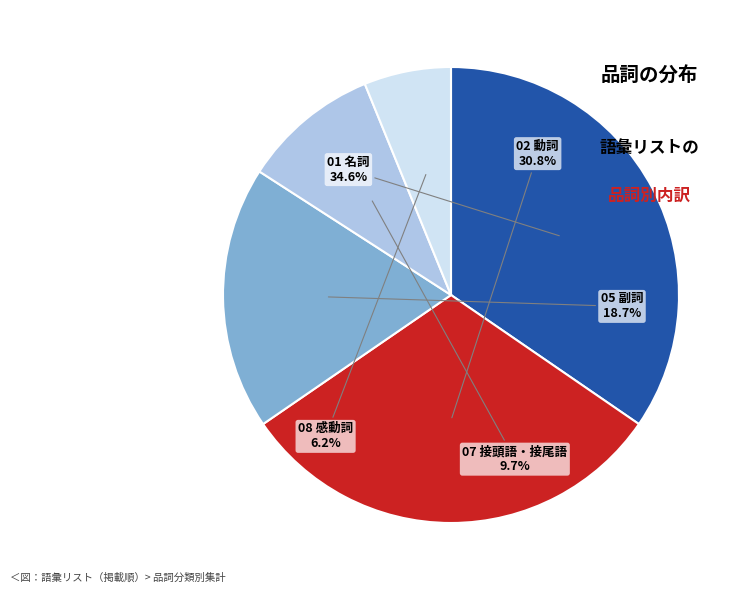

Does any single category account for the majority?

No